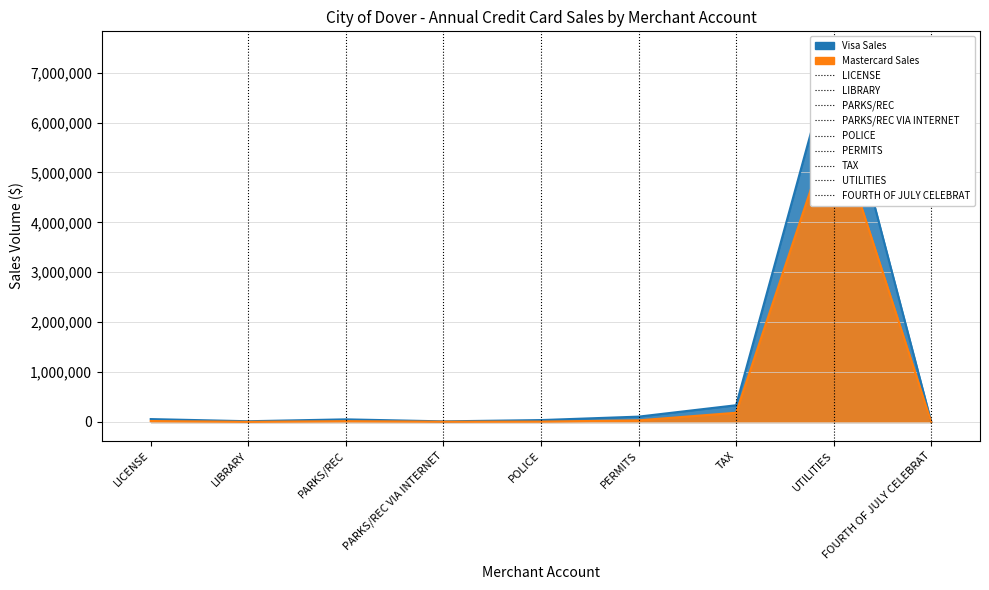

Where is the first local maximum for Mastercard Sales?

PARKS/REC